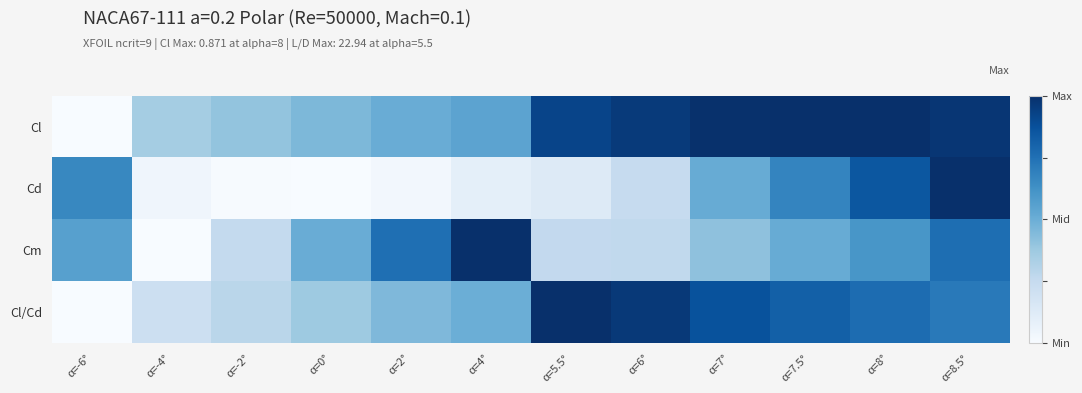

Reading left to right, transcribe all the data shown in this chart.

Cl: α=-6°=0.0	α=-4°=0.4	α=-2°=0.4	α=0°=0.5	α=2°=0.5	α=4°=0.5	α=5.5°=0.9	α=6°=1.0	α=7°=1.0	α=7.5°=1.0	α=8°=1.0	α=8.5°=1.0
Cd: α=-6°=0.7	α=-4°=0.0	α=-2°=0.0	α=0°=0.0	α=2°=0.0	α=4°=0.1	α=5.5°=0.1	α=6°=0.2	α=7°=0.5	α=7.5°=0.7	α=8°=0.8	α=8.5°=1.0
Cm: α=-6°=0.6	α=-4°=0.0	α=-2°=0.3	α=0°=0.5	α=2°=0.8	α=4°=1.0	α=5.5°=0.3	α=6°=0.3	α=7°=0.4	α=7.5°=0.5	α=8°=0.6	α=8.5°=0.8
Cl/Cd: α=-6°=0.0	α=-4°=0.2	α=-2°=0.3	α=0°=0.4	α=2°=0.4	α=4°=0.5	α=5.5°=1.0	α=6°=1.0	α=7°=0.9	α=7.5°=0.8	α=8°=0.8	α=8.5°=0.7